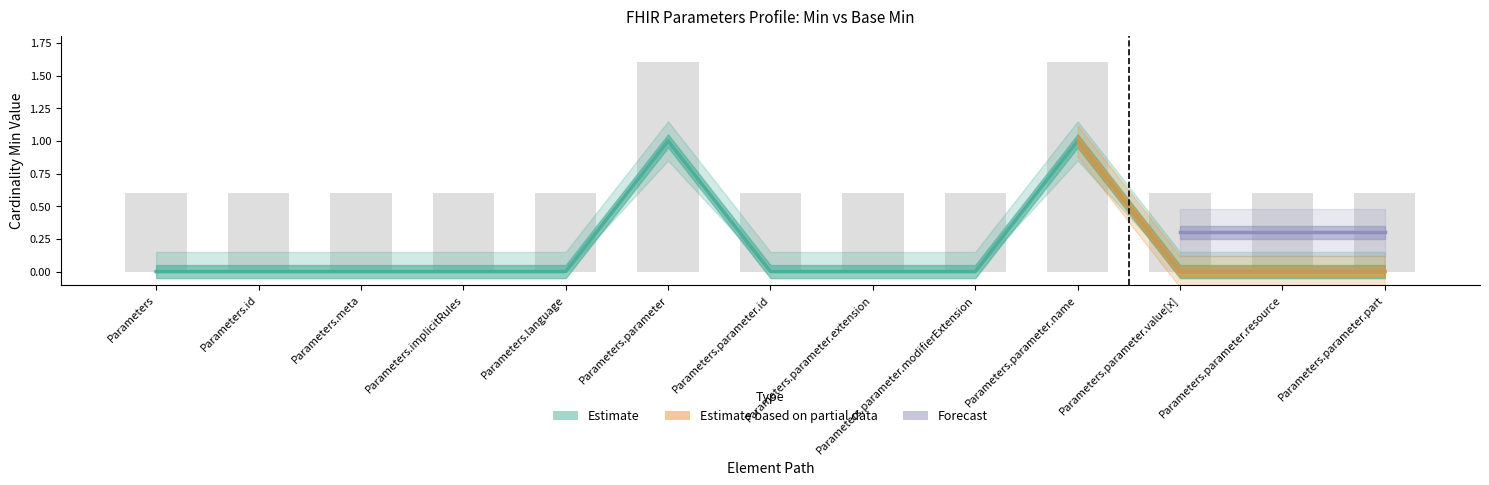

Is it true that the value at Parameters.id is 0?

True